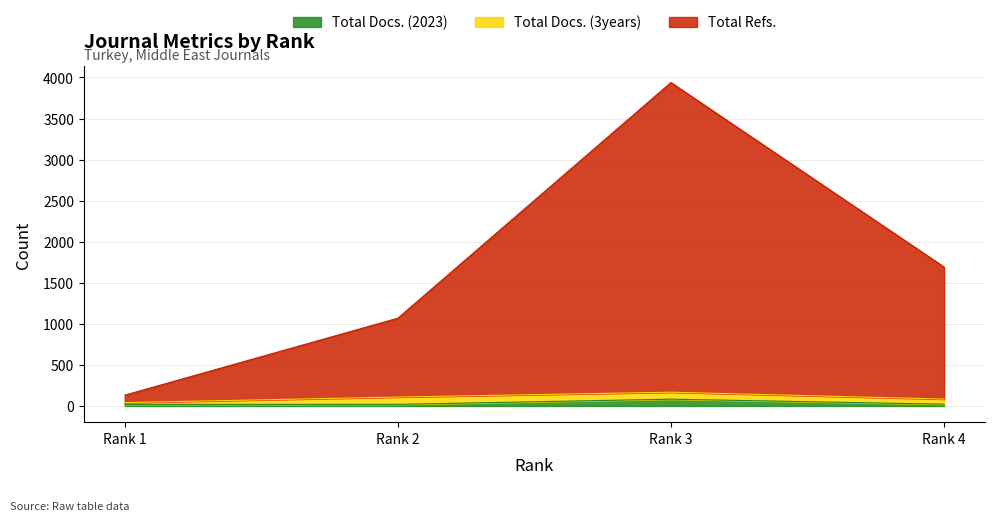

How many data points does each series have?

4